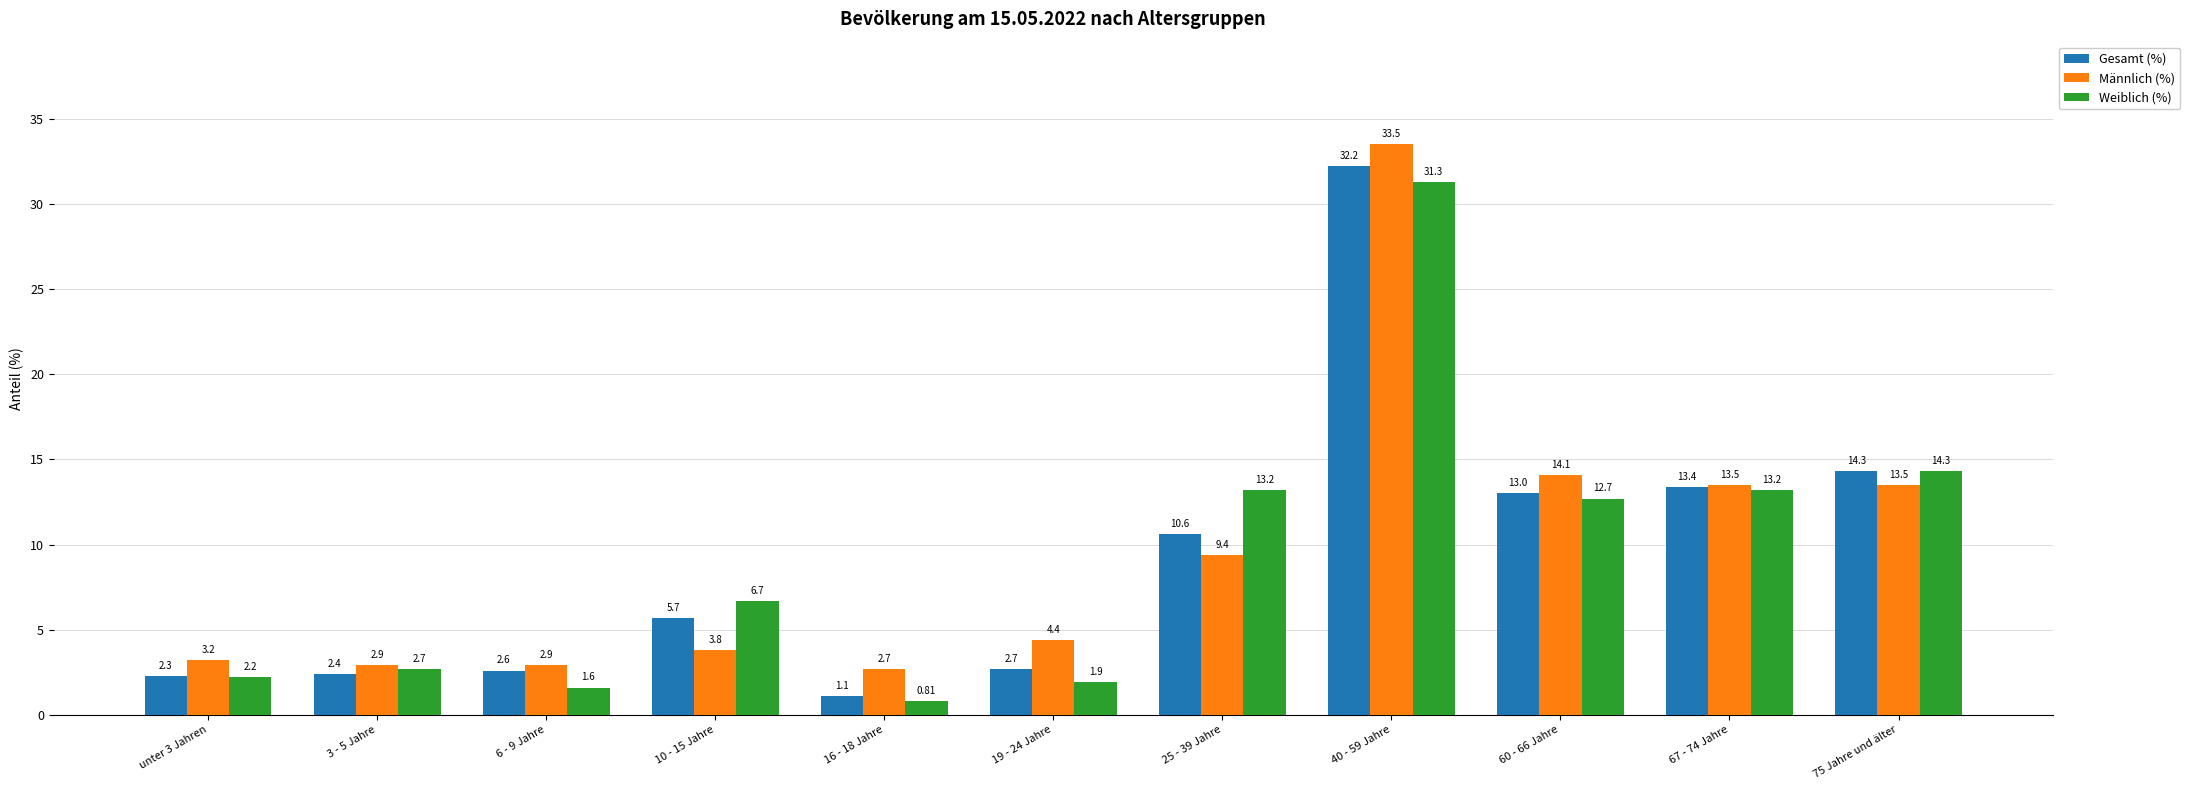

What position from the left is unter 3 Jahren?

1